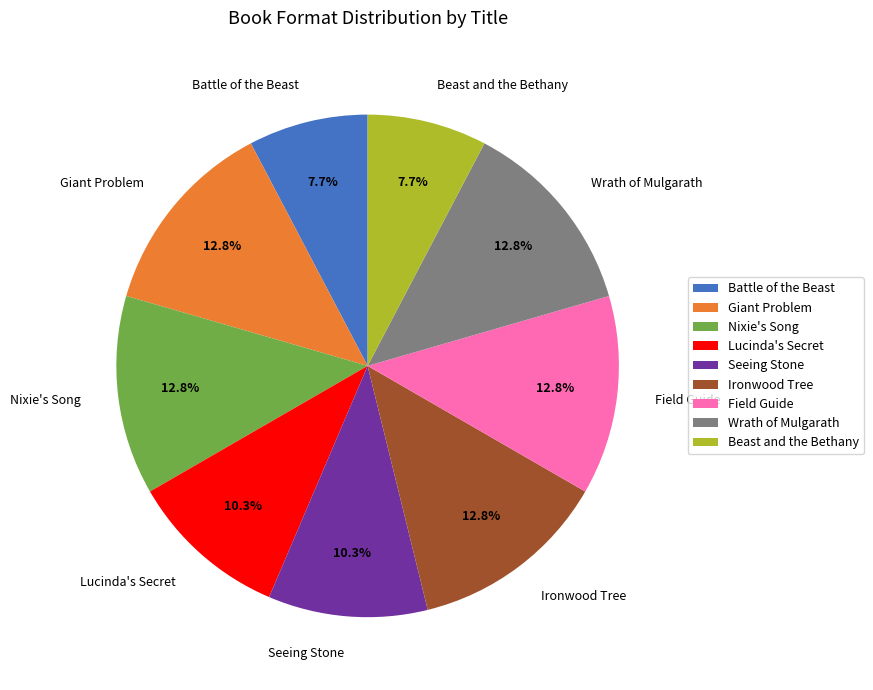

Does Battle of the Beast represent more than half of the total?

No